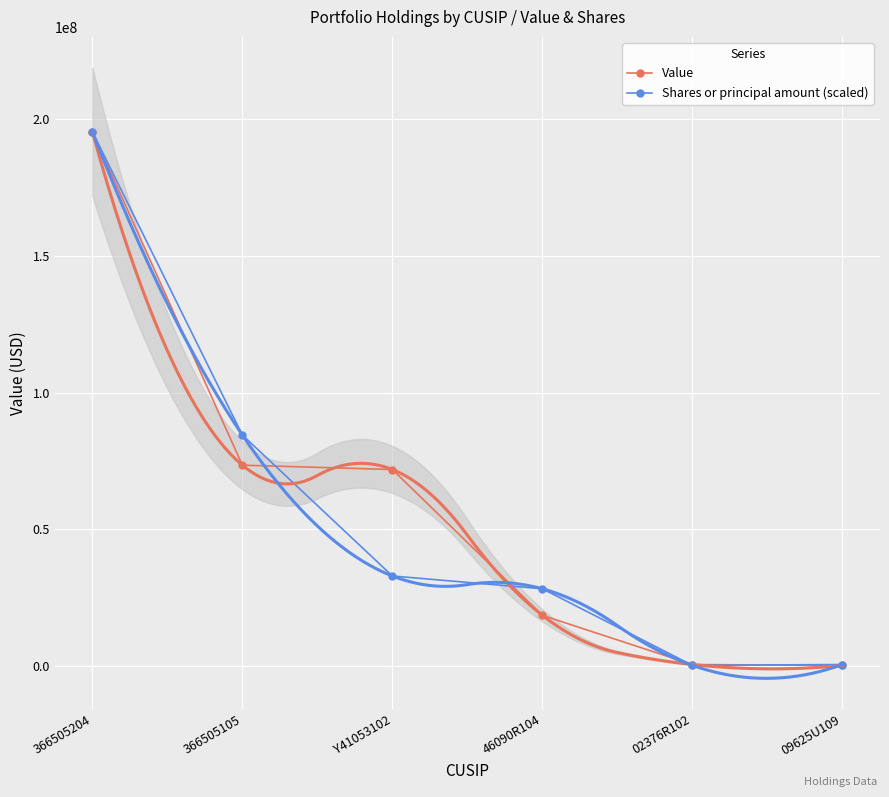

What is the label of the 5th point from the left?

02376R102